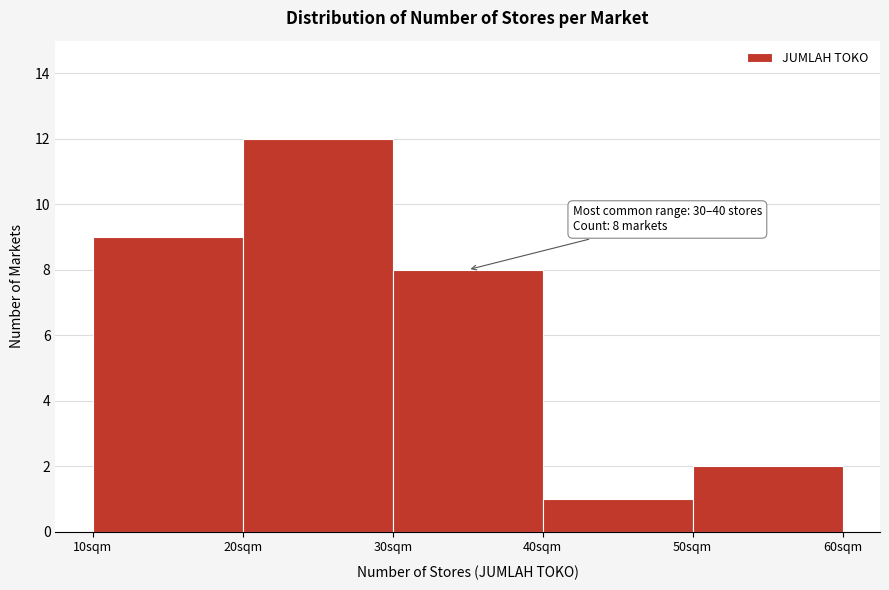

Which range on the x-axis has the tallest bar?

20 to 30